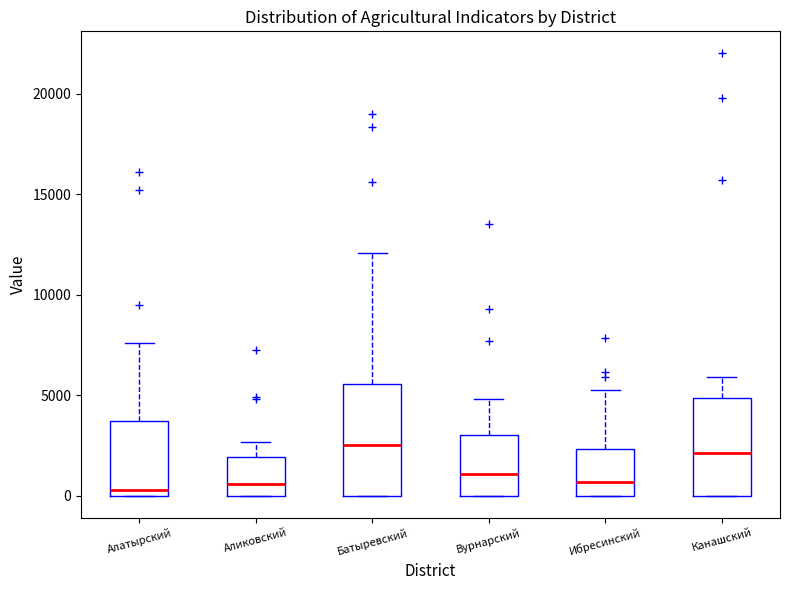

Reading left to right, transcribe this box plot: for each box, give where its median line is, the range the box spans, and where its two whiskers end, as read against the y-axis. The values are not printed on the chart, so give them approximately, as read against the axis.

Алатырский: median 500, box 0 to 3500, whiskers 0 to 7500
Аликовский: median 500, box 0 to 2000, whiskers 0 to 2500
Батыревский: median 2500, box 0 to 5500, whiskers 0 to 12000
Вурнарский: median 1000, box 0 to 3000, whiskers 0 to 5000
Ибресинский: median 500, box 0 to 2500, whiskers 0 to 5500
Канашский: median 2000, box 0 to 5000, whiskers 0 to 6000